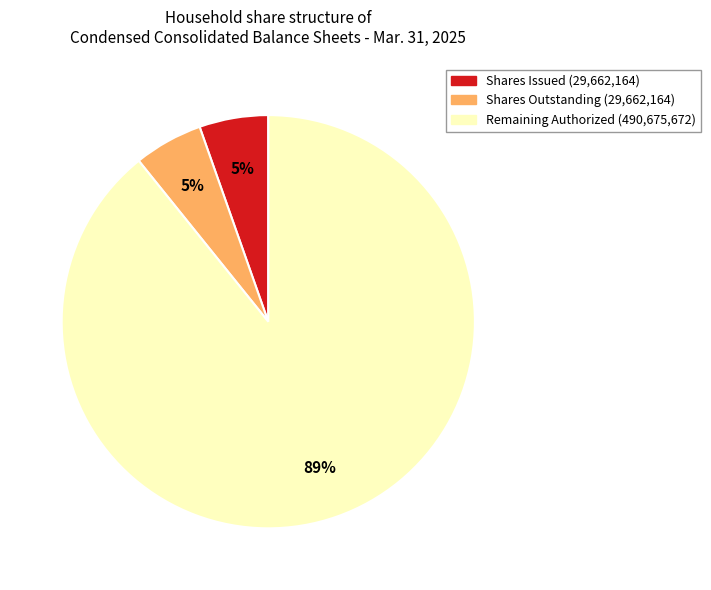

To the nearest percent, what is the average slice percentage?

33%